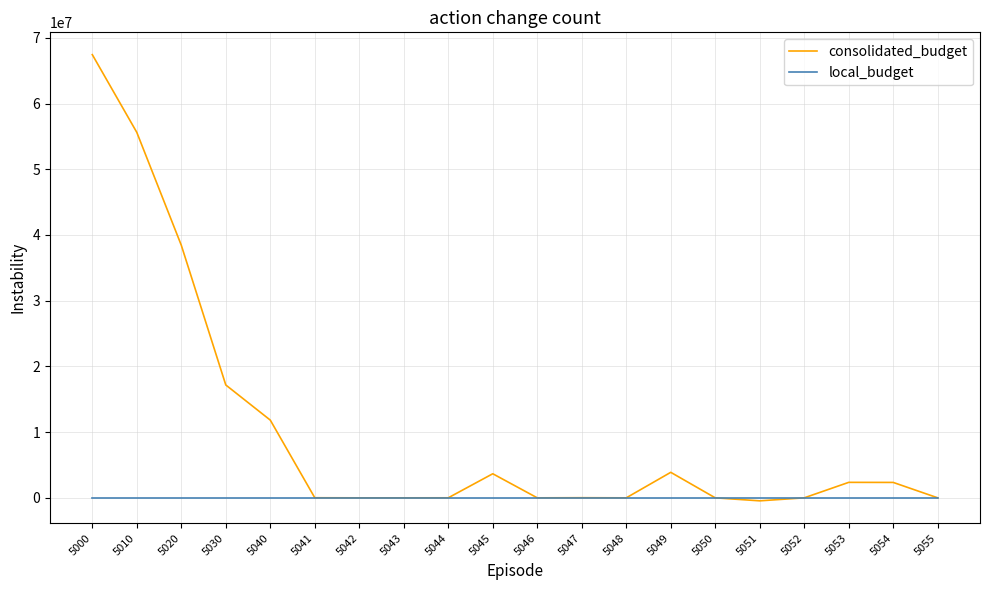

What is the maximum value shown in the chart?

67440883